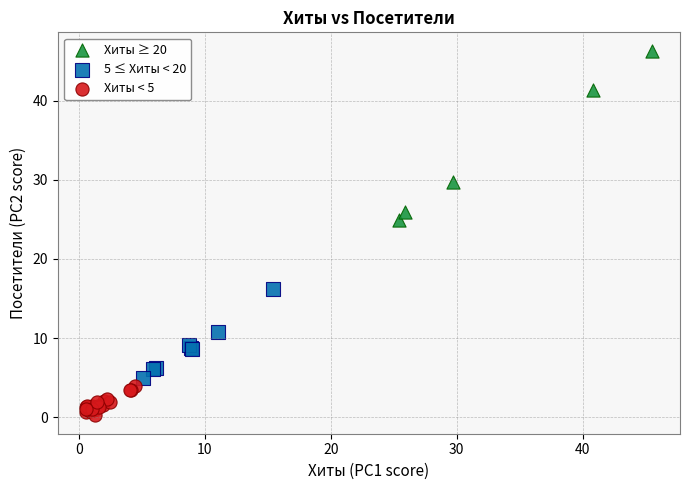

Which series reaches the maximum Y coordinate?

Хиты ≥ 20